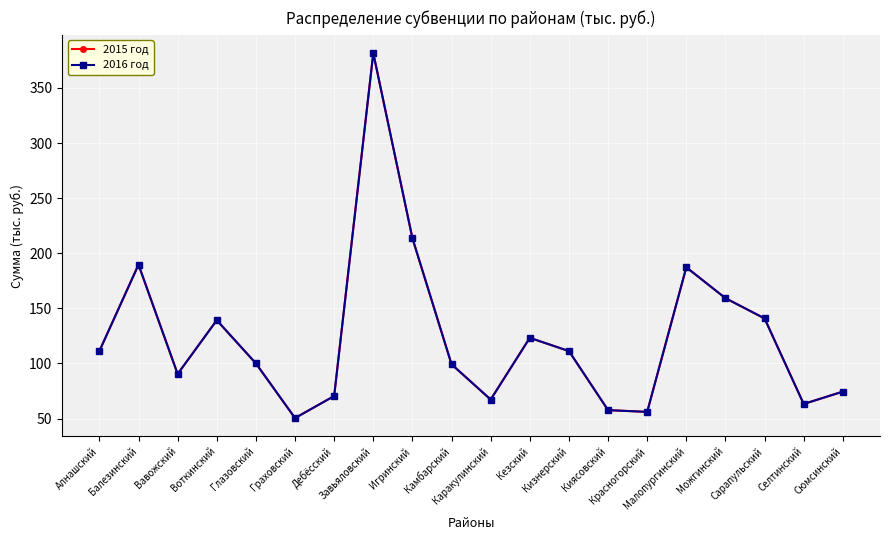

List the series in order of their peak value, highest first.

2015 год, 2016 год